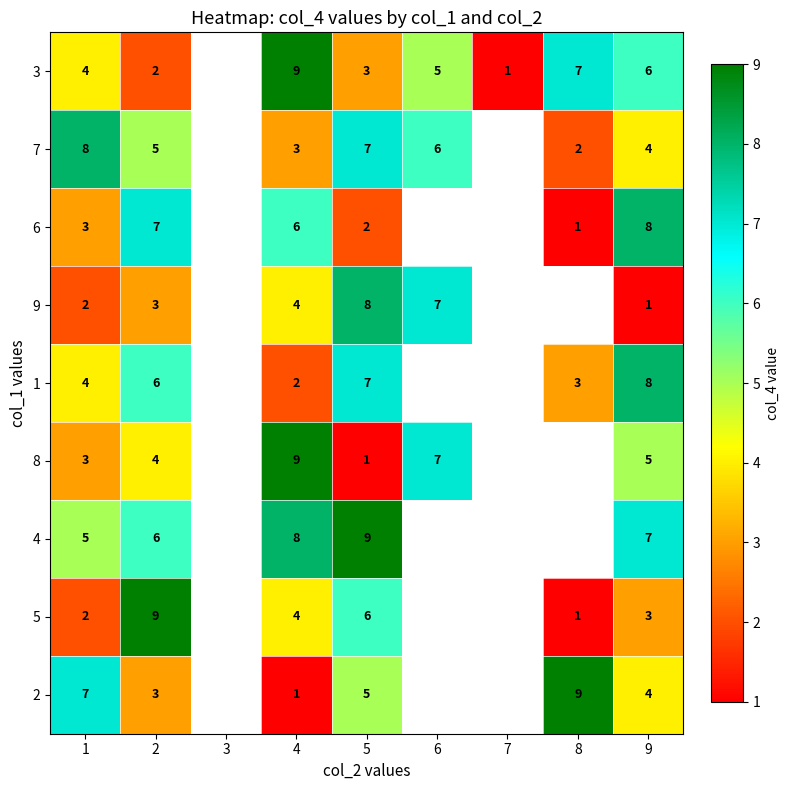

Is it true that 7 equals 4.1 at 6?

False